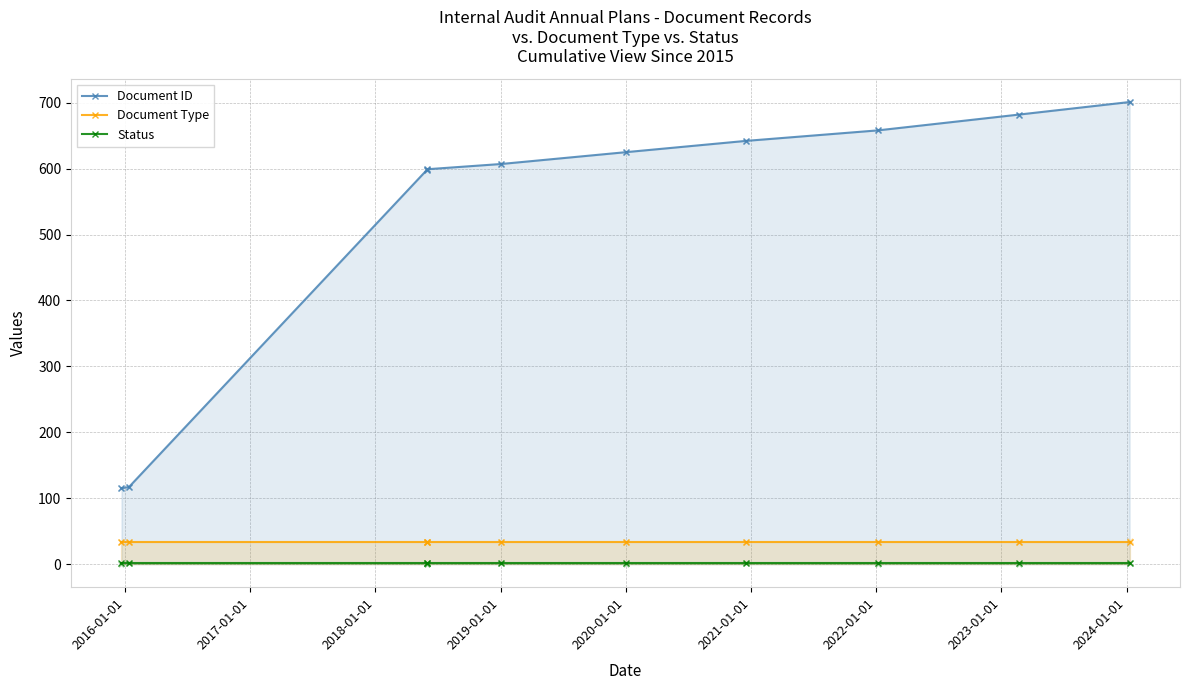

What are all the series names shown in the legend?

Document ID, Document Type, Status